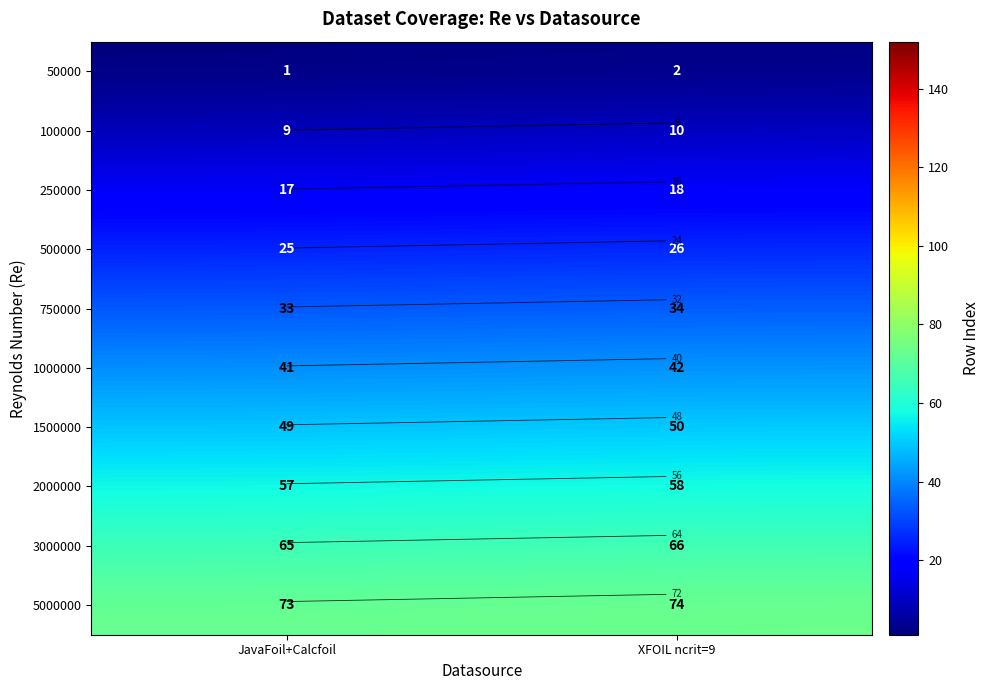

Which series changed the most between JavaFoil+Calcfoil and XFOIL ncrit=9?

50000